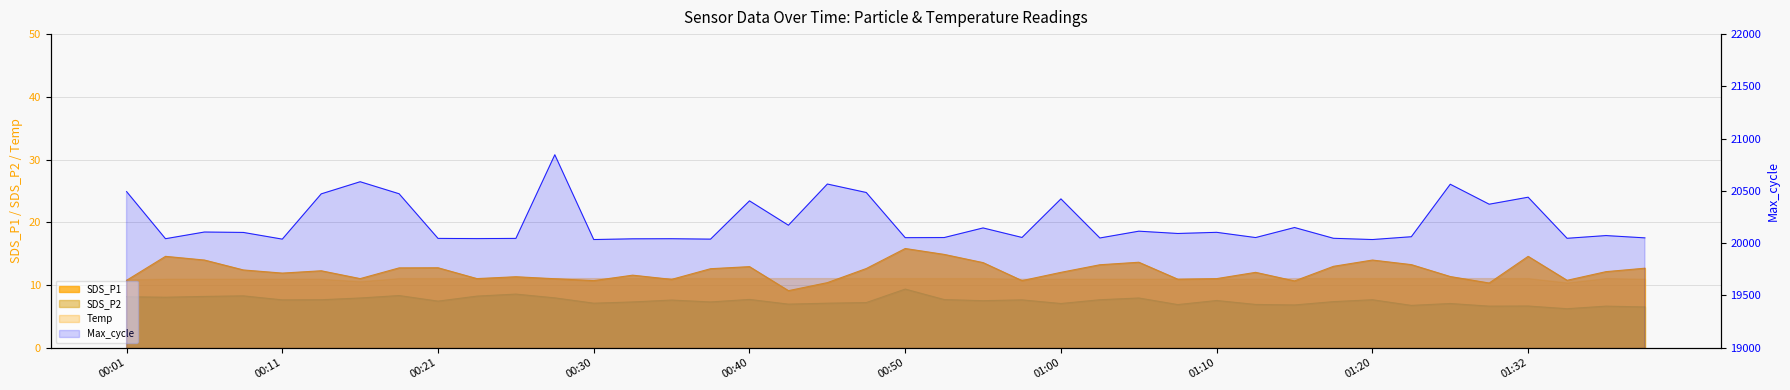

What is the difference between the maximum and second lowest values?

811